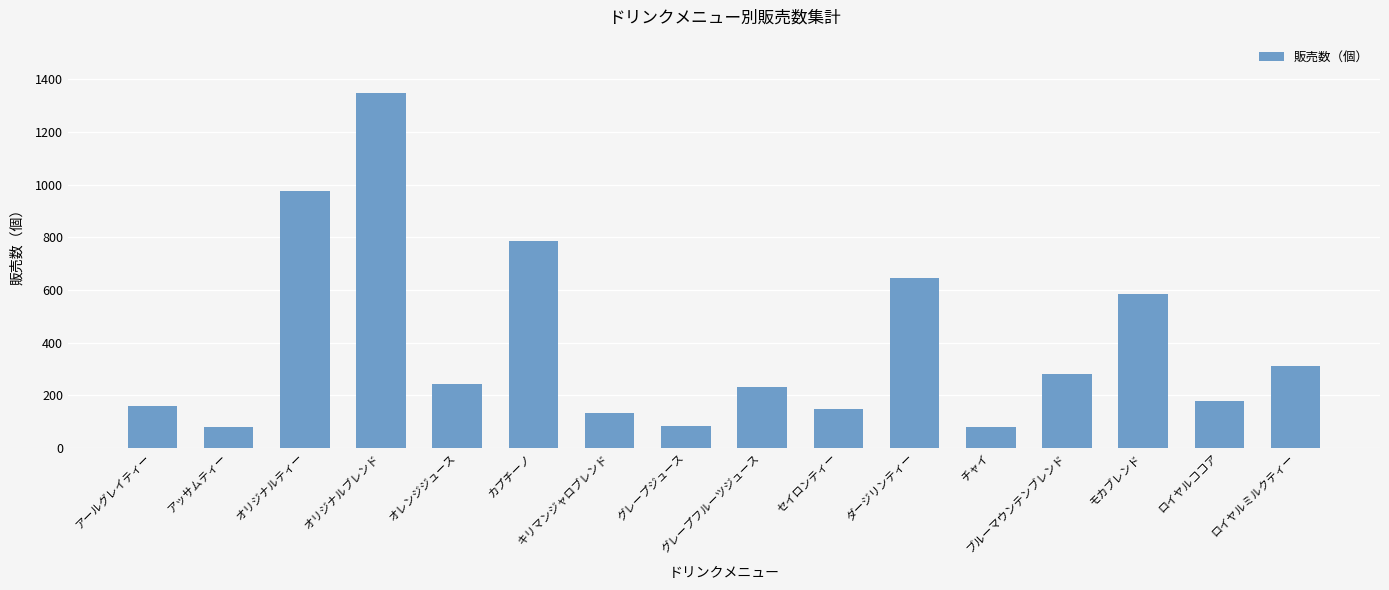

Which has a higher value, カプチーノ or ダージリンティー?

カプチーノ